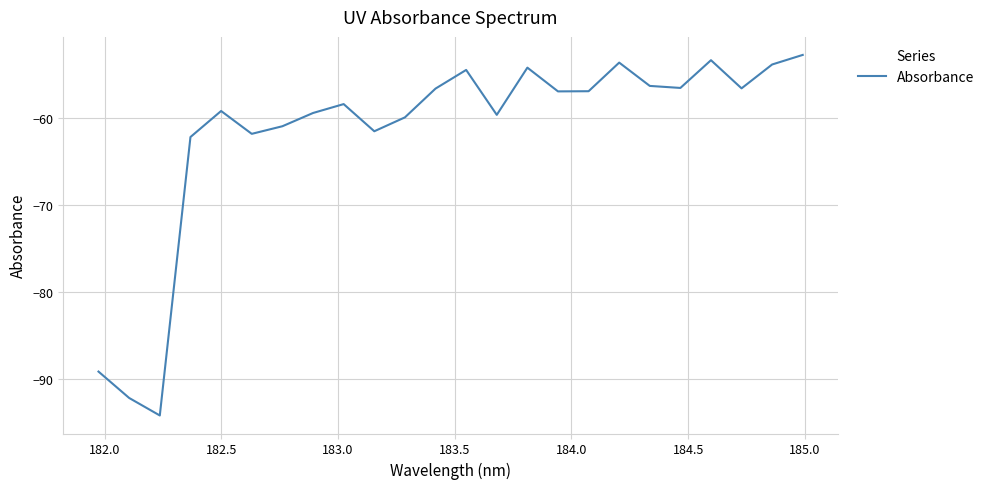

What is the maximum value shown in the chart?

-52.8